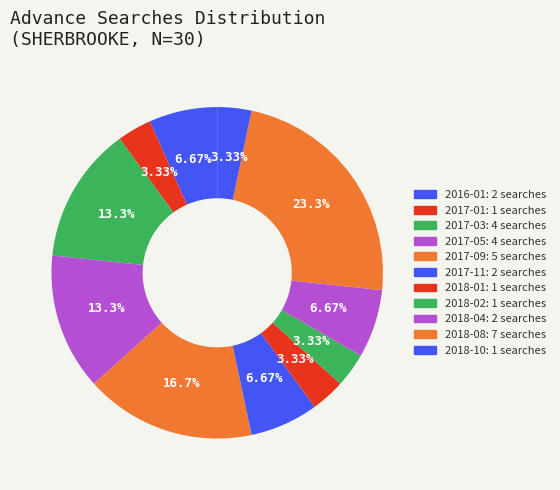

Which category has the biggest portion of the pie?

2018-08